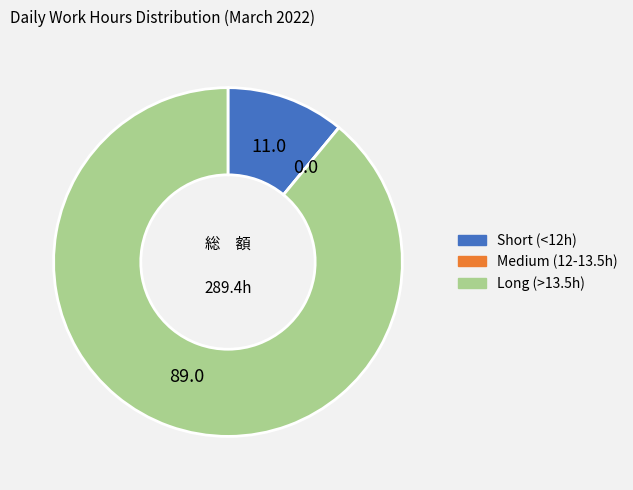

Is there any slice that represents more than half of the pie?

Yes